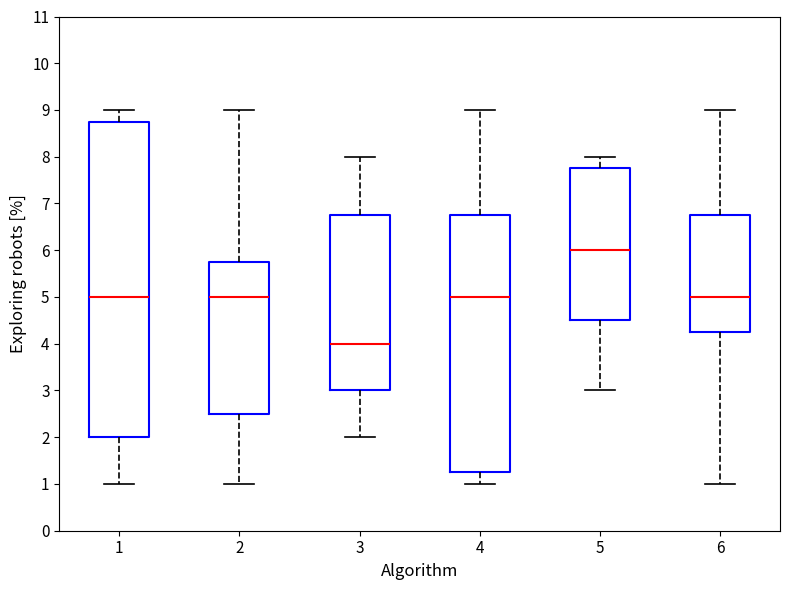

Reading left to right, read every box against the y-axis: the position of its median line, the range the box covers, and the ends of its whiskers. The values are not printed on the chart, so give them approximately, as read against the axis.

1: median 5.0, box 2.0 to 8.8, whiskers 1.0 to 9.0
2: median 5.0, box 2.5 to 5.8, whiskers 1.0 to 9.0
3: median 4.0, box 3.0 to 6.8, whiskers 2.0 to 8.0
4: median 5.0, box 1.3 to 6.8, whiskers 1.0 to 9.0
5: median 6.0, box 4.5 to 7.8, whiskers 3.0 to 8.0
6: median 5.0, box 4.3 to 6.8, whiskers 1.0 to 9.0